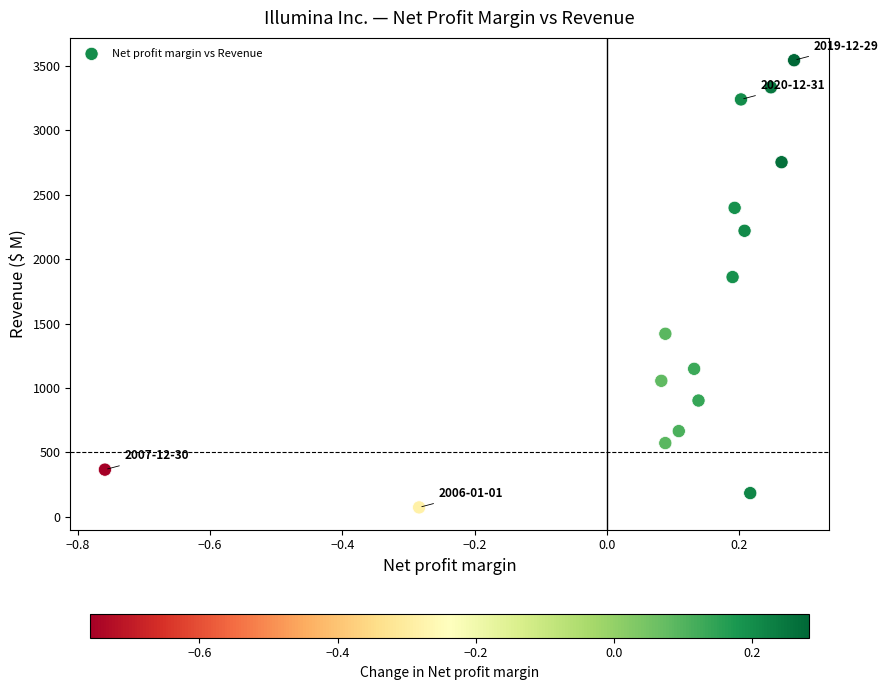

What Y value in the scatter plot is closest to 1808?

1861